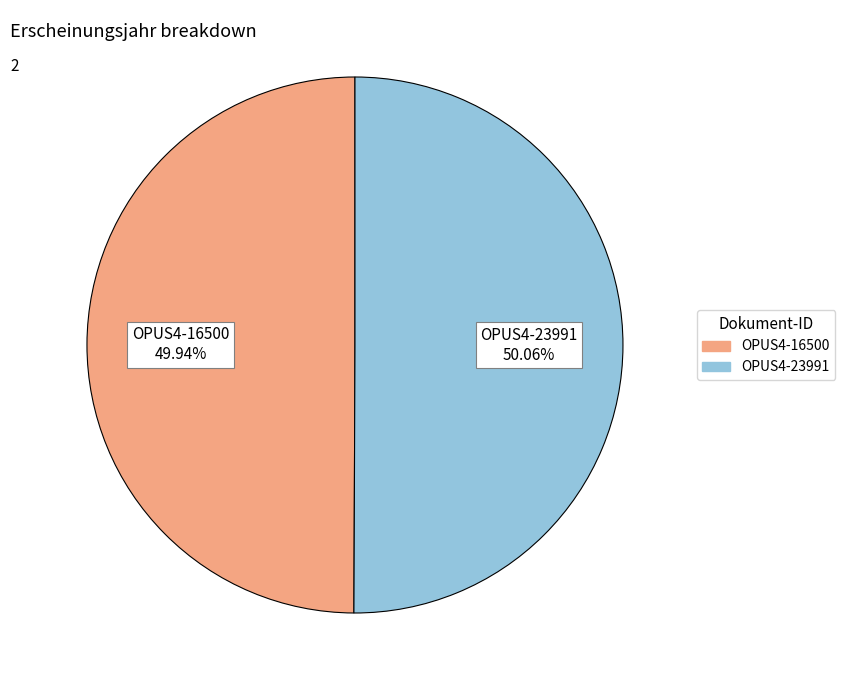

Is there a majority slice in this chart?

Yes